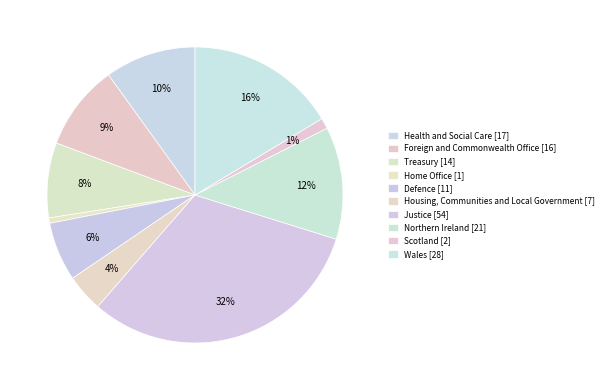

To the nearest percent, what percentage of the pie is Treasury?

8%